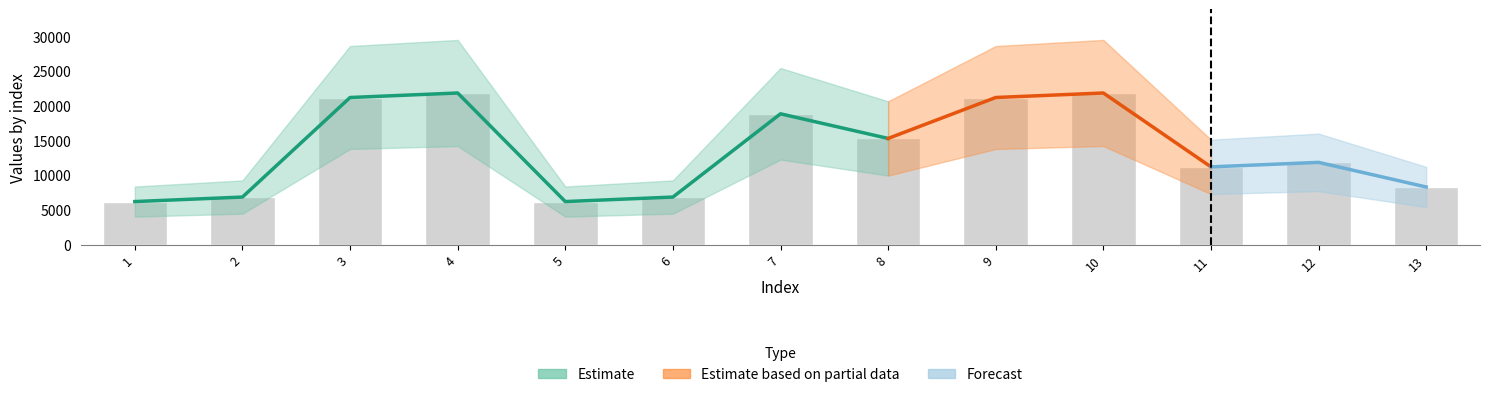

The chart shows a value of 8607 at 9. True or false?

False